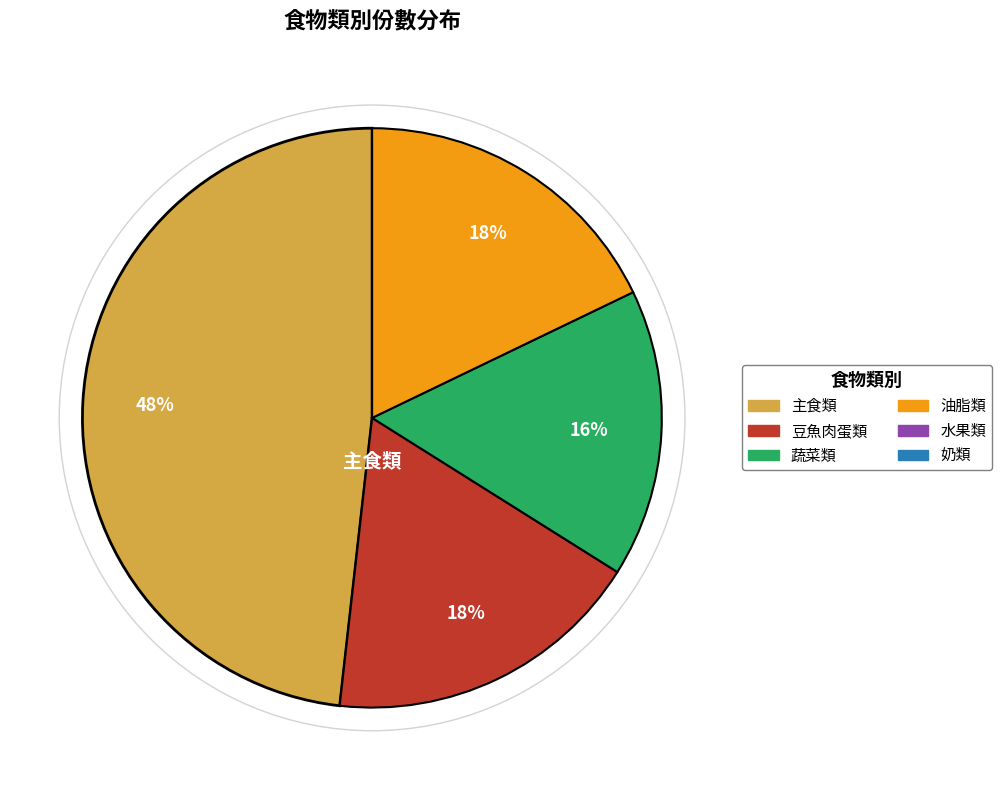

Does any single category account for the majority?

No